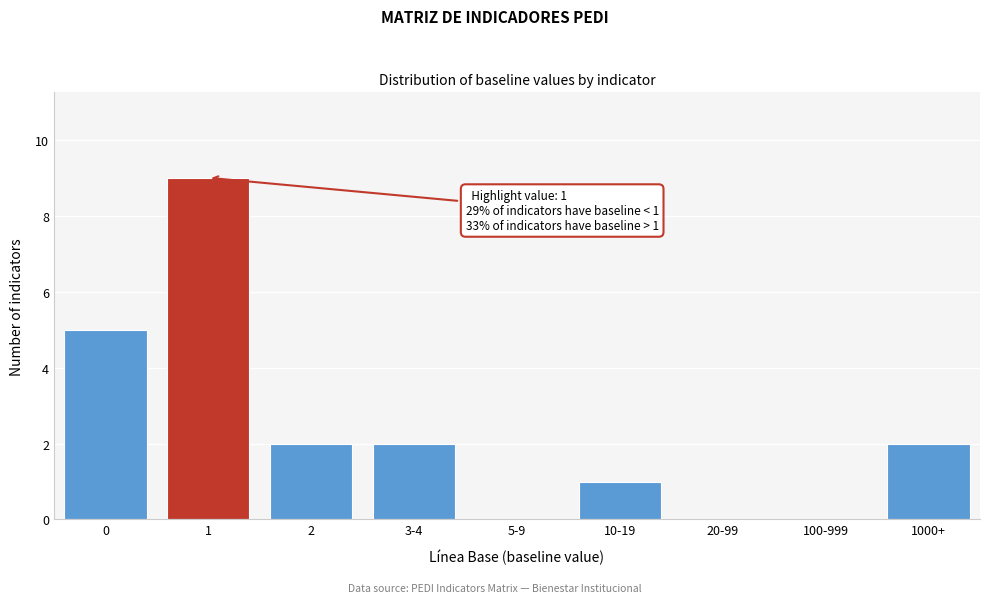

Reading left to right, list all the values displayed in this chart.

0=5	1=9	2=2	3-4=2	5-9=0	10-19=1	20-99=0	100-999=0	1000+=2